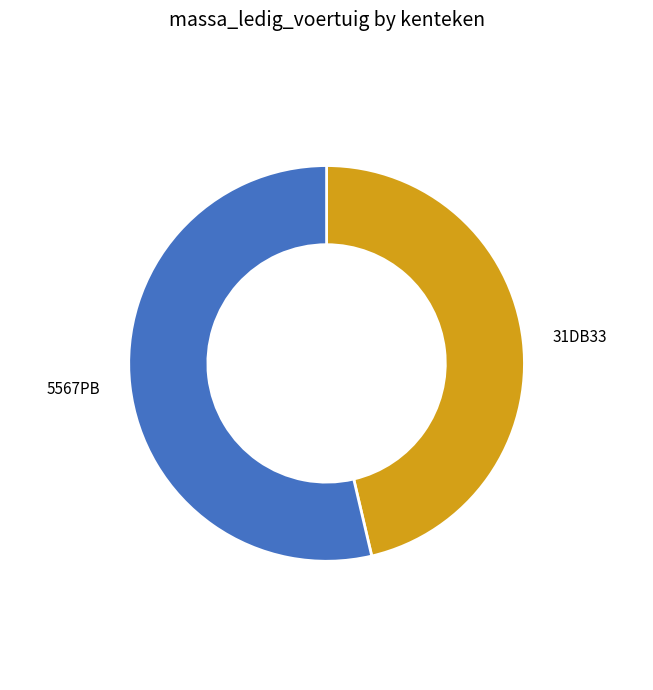

Is it true that 31DB33 is 46% of the pie?

True